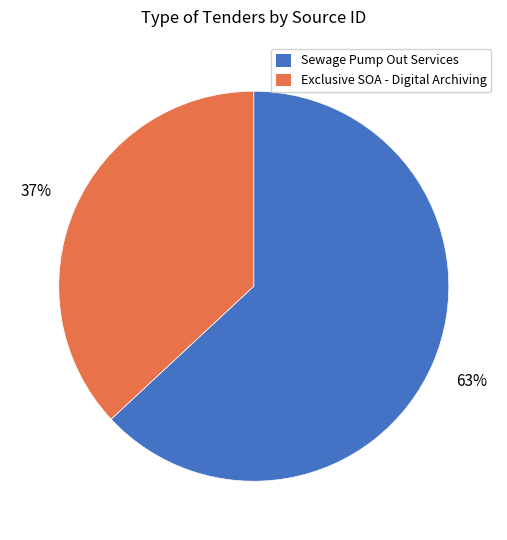

The Exclusive SOA - Digital Archiving slice represents 48% of the pie. True or false?

False